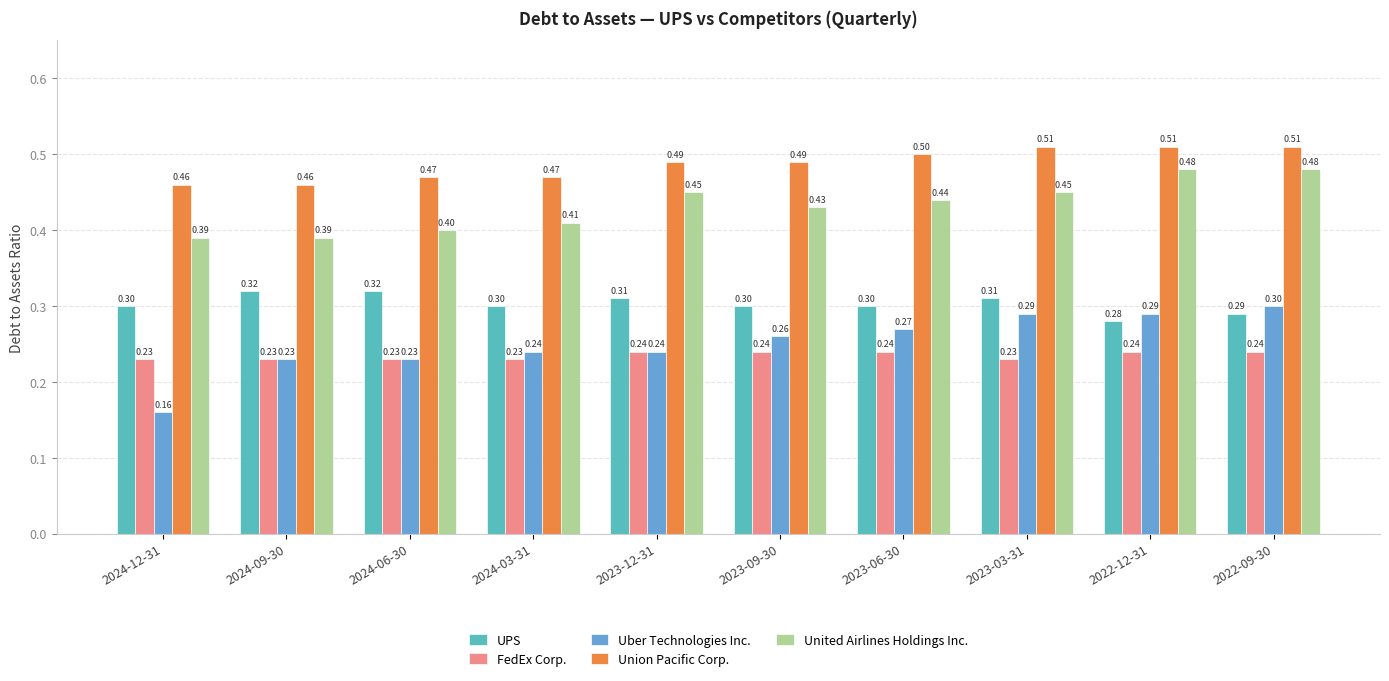

At which category is the sum across all series the highest?

2022-09-30